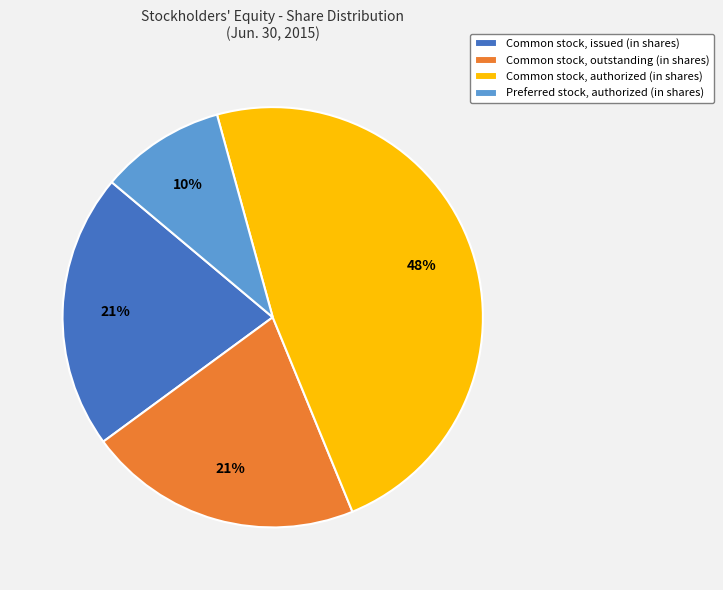

To the nearest percent, what is the average slice percentage?

25%